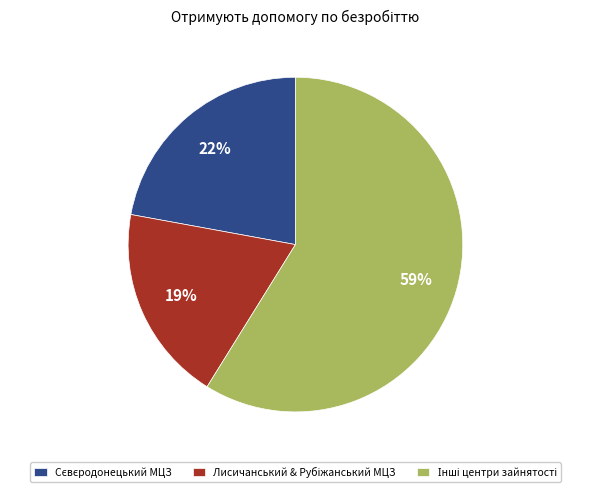

To the nearest percent, what is the difference between the largest and smallest slice percentages?

40%